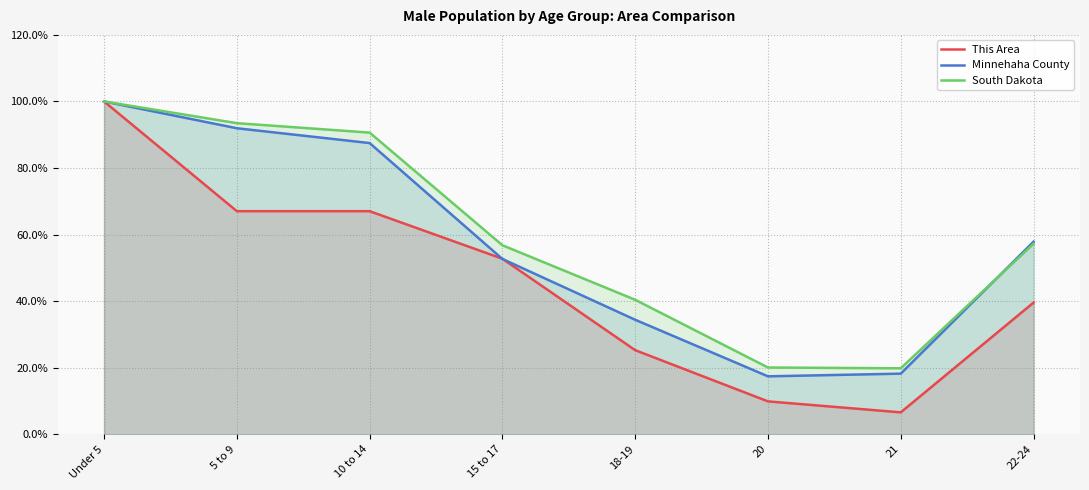

True or false: This Area and Minnehaha County intersect in this chart.

True